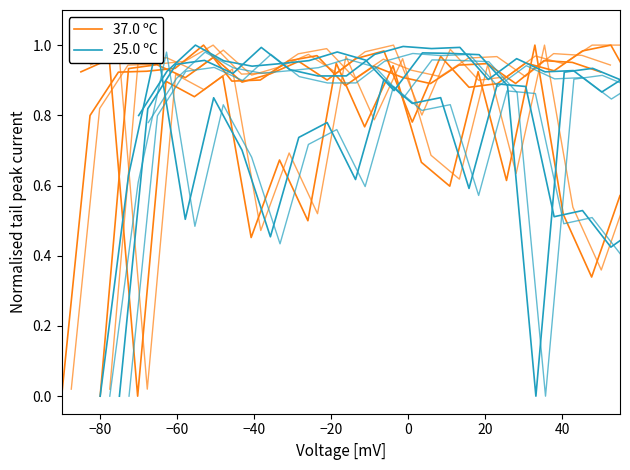

Is it true that 37.0 ºC equals 0.2 at 12?

False